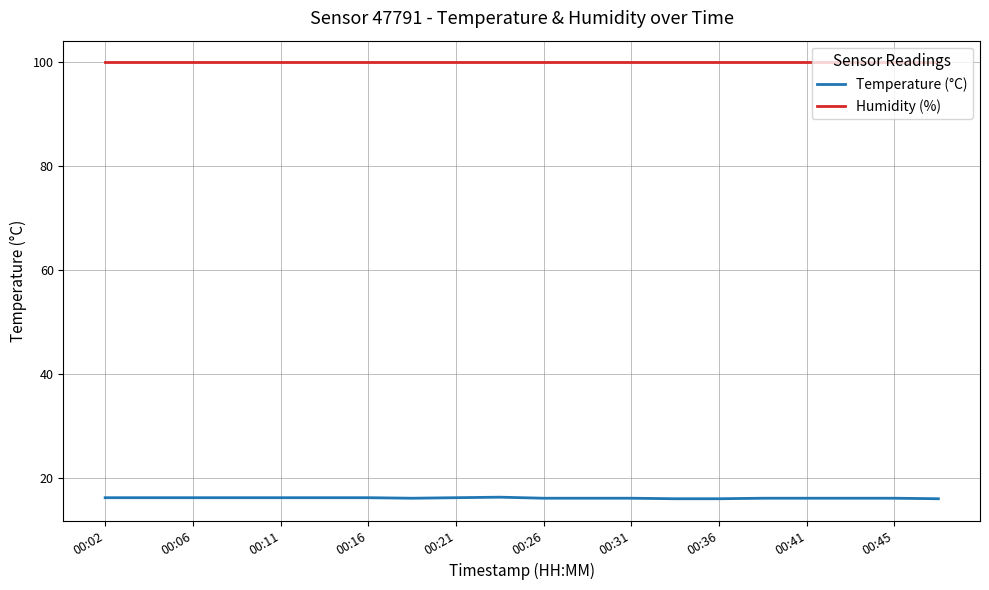

What is the minimum value for Humidity (%)?

99.9